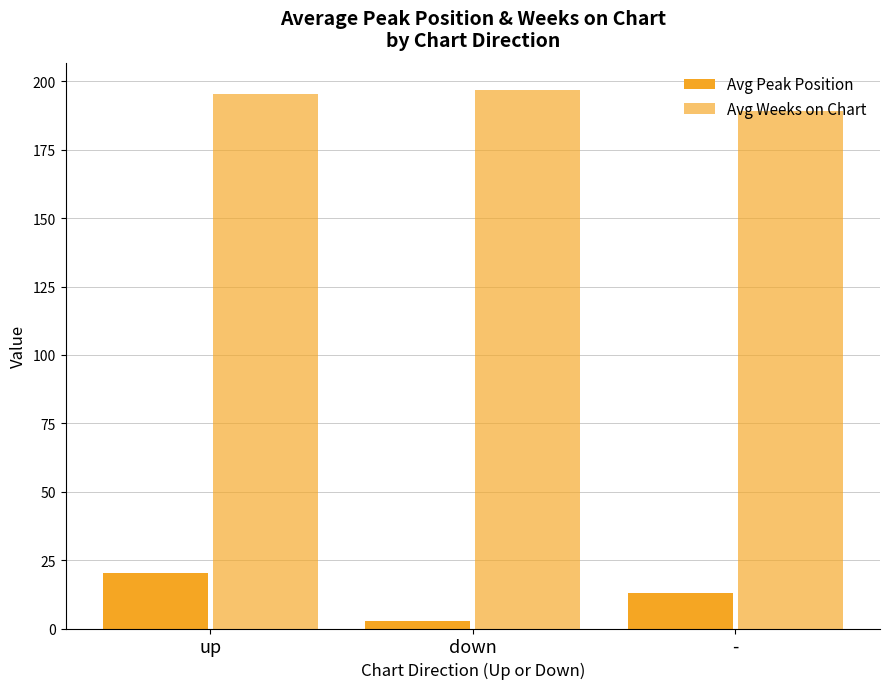

What is the sum of all Avg Peak Position values?

36.1